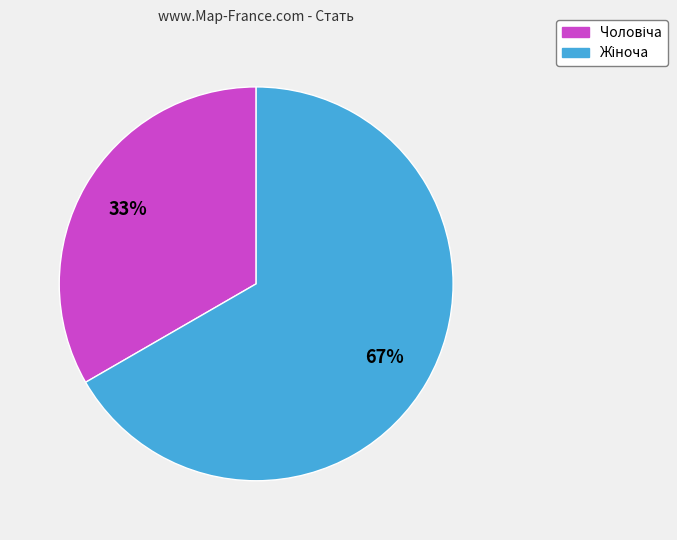

To the nearest percent, what is the average slice percentage?

50%